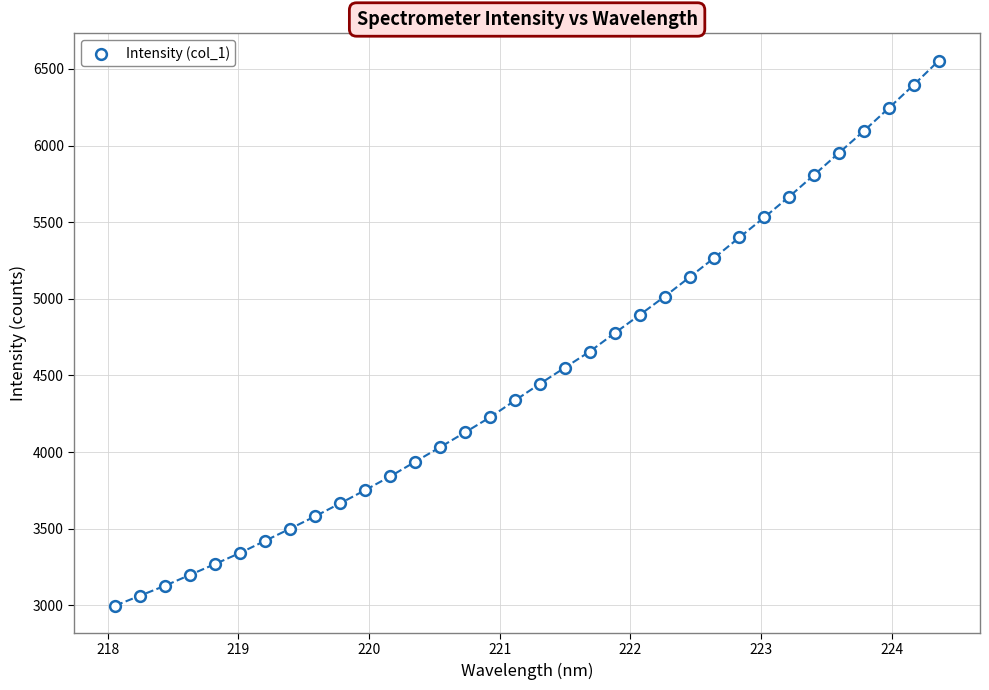

What is the range of Y values (max minus min)?

3555.6